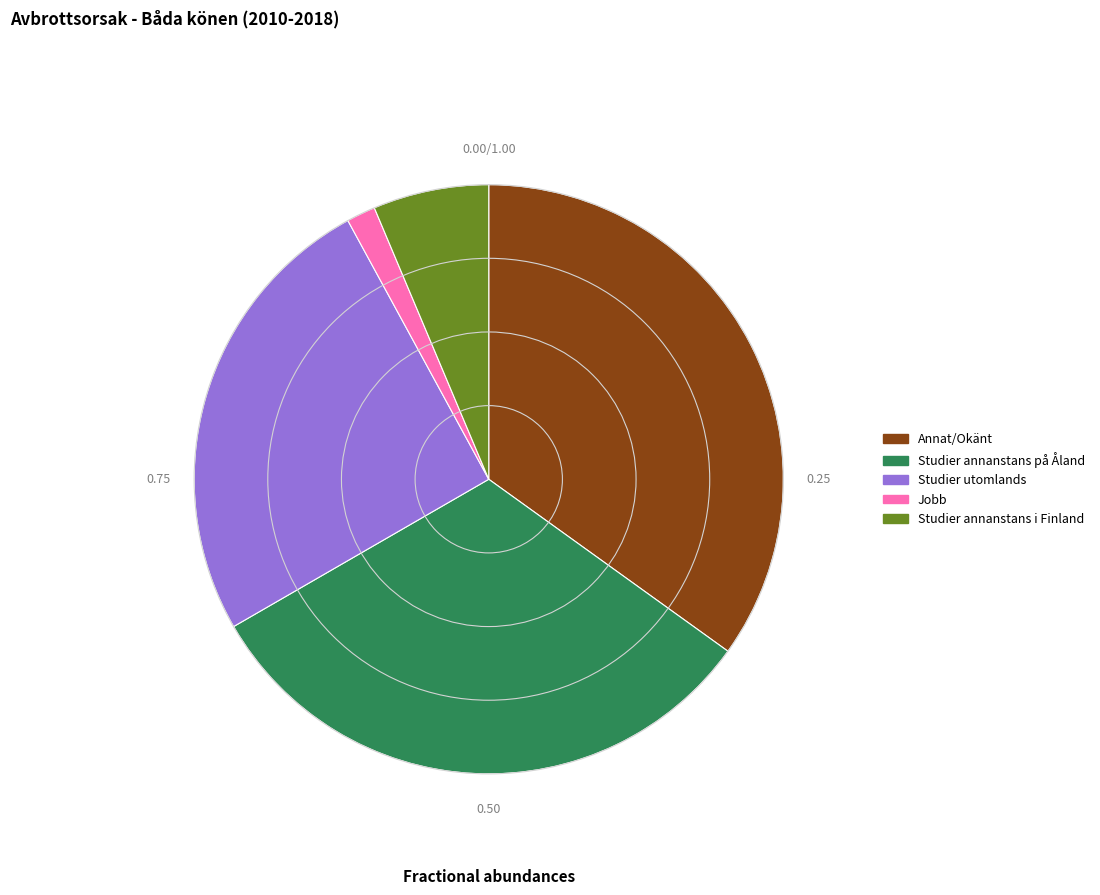

Does Annat/Okänt represent more than half of the total?

No